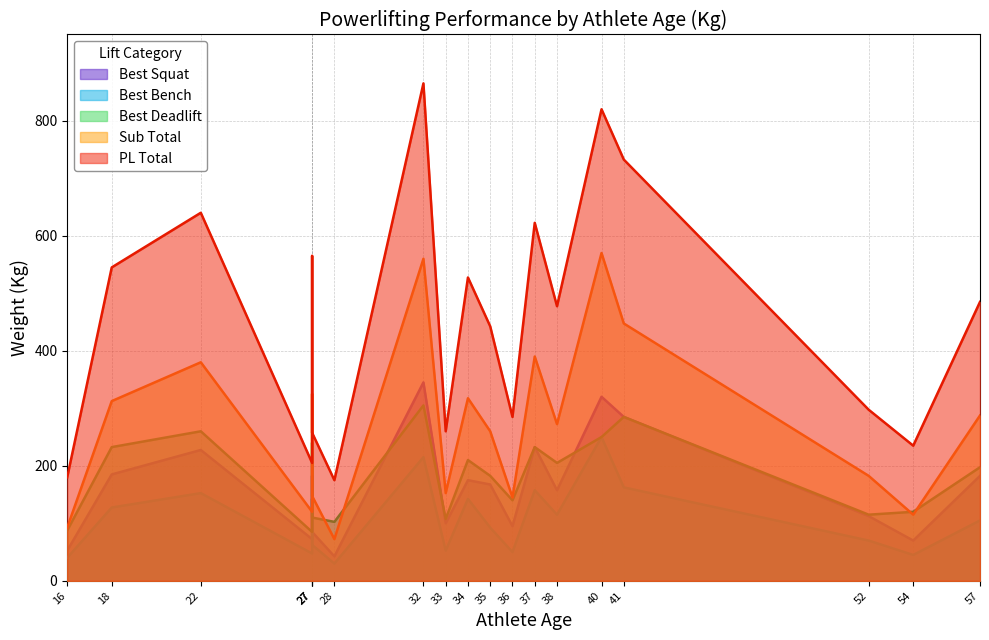

What is the average value of the Best Deadlift series?

182.5